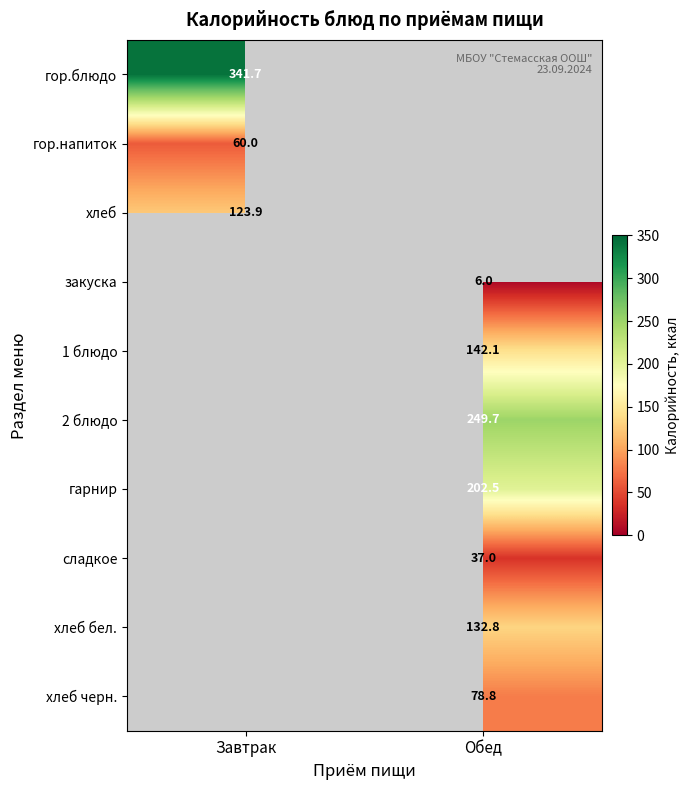

Which label corresponds to the largest value in the chart?

Завтрак